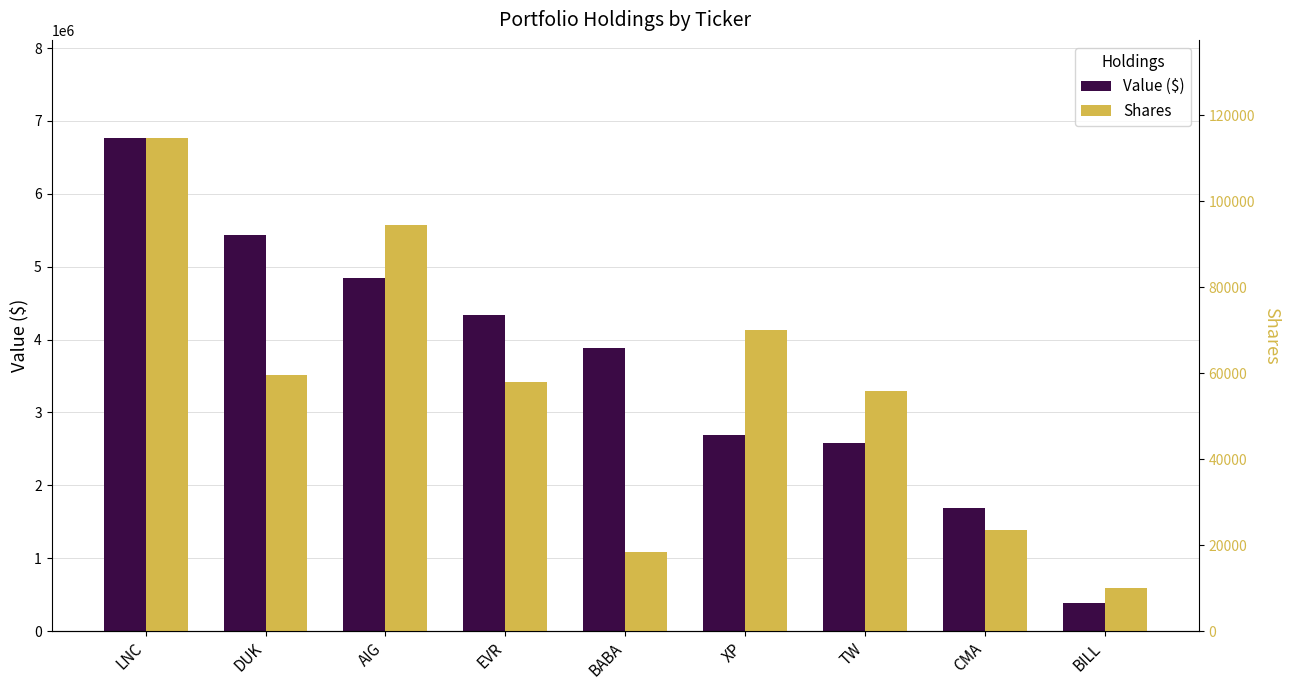

Reading left to right, what are all the values shown in this chart?

Value ($): 6761000	5434000	4847000	4332000	3889000	2696000	2587000	1694000	381000
Shares: 114580	59573	94431	57940	18338	70000	55805	23612	10000